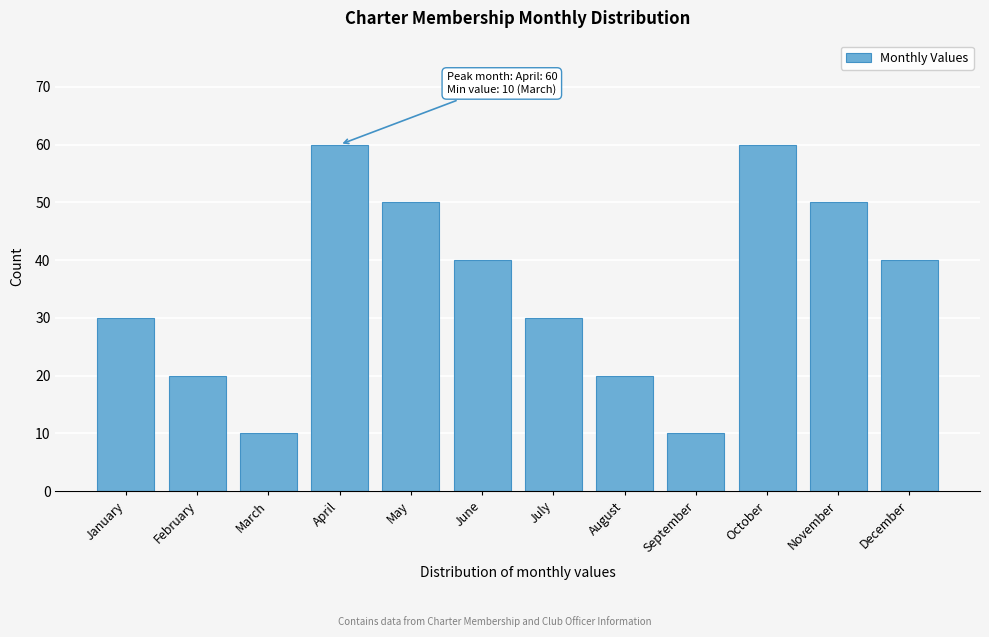

Reading left to right, what are all the values shown in this chart?

30	20	10	60	50	40	30	20	10	60	50	40